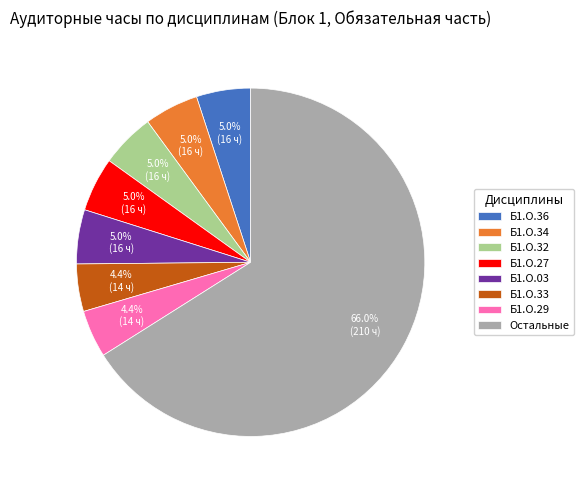

Approximately how many times larger is the value at Б1.О.03 compared to Б1.О.29?

1.1